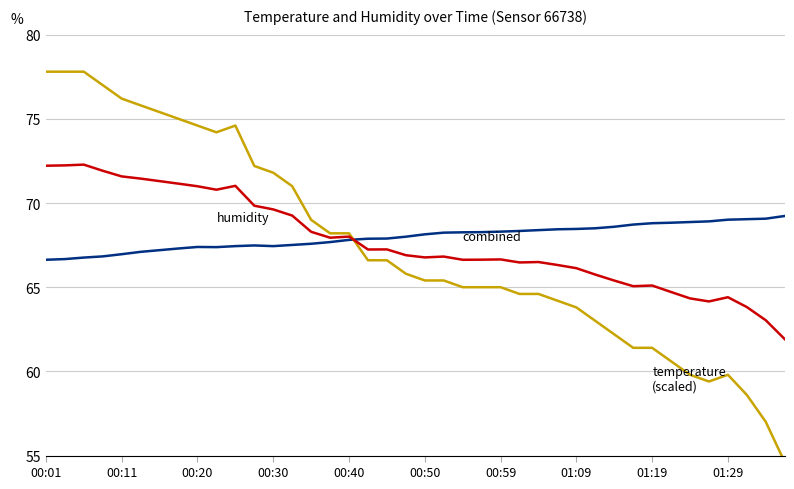

True or false: temperature (scaled) has a value of 71.8 at 00:30.

True